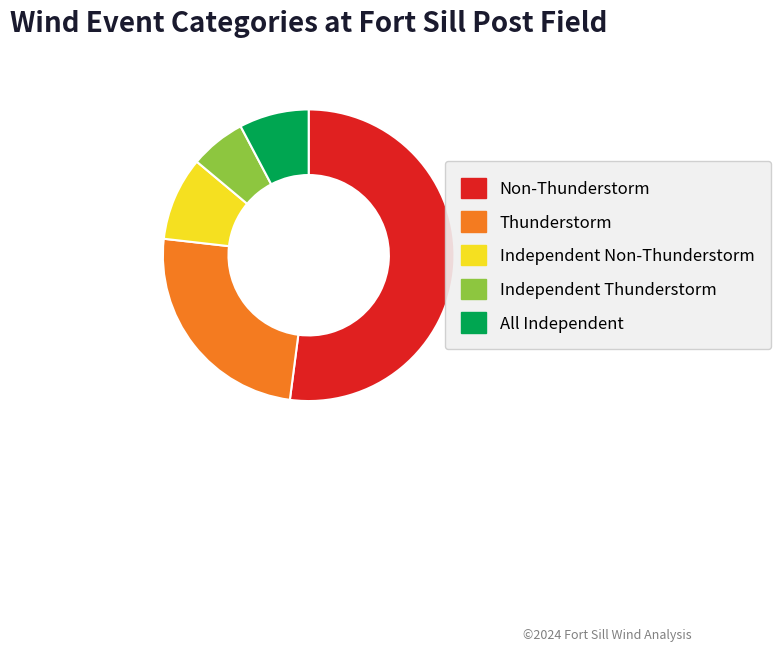

Which has a higher value, Non-Thunderstorm or All Independent?

Non-Thunderstorm